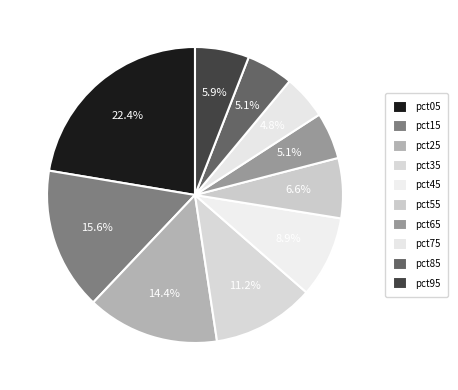

Between pct45 and pct85, which is larger?

pct45